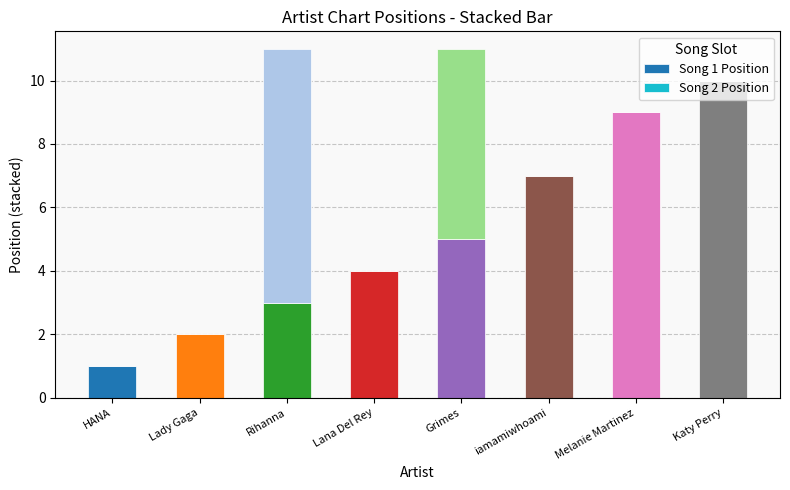

What is the total value across all series at Grimes?

11